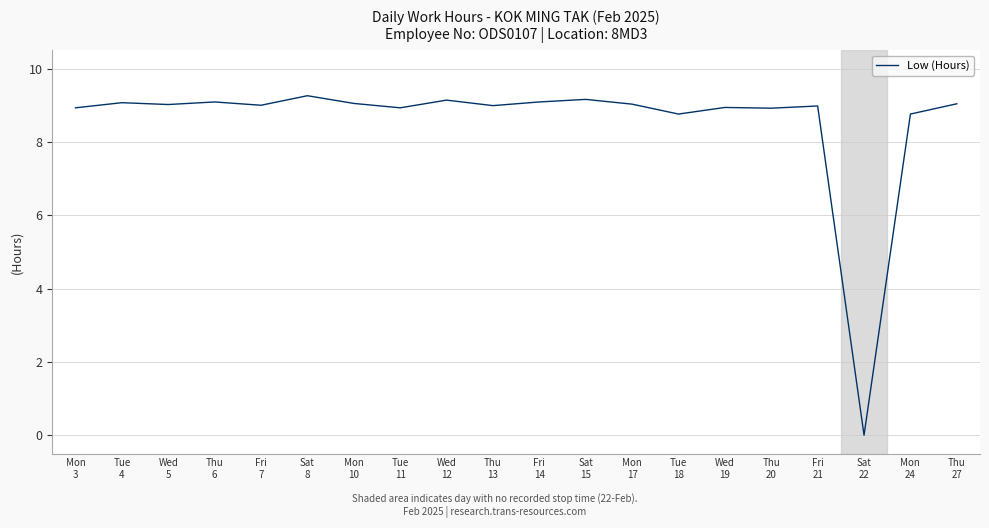

What is the difference between the maximum and minimum values?

9.3